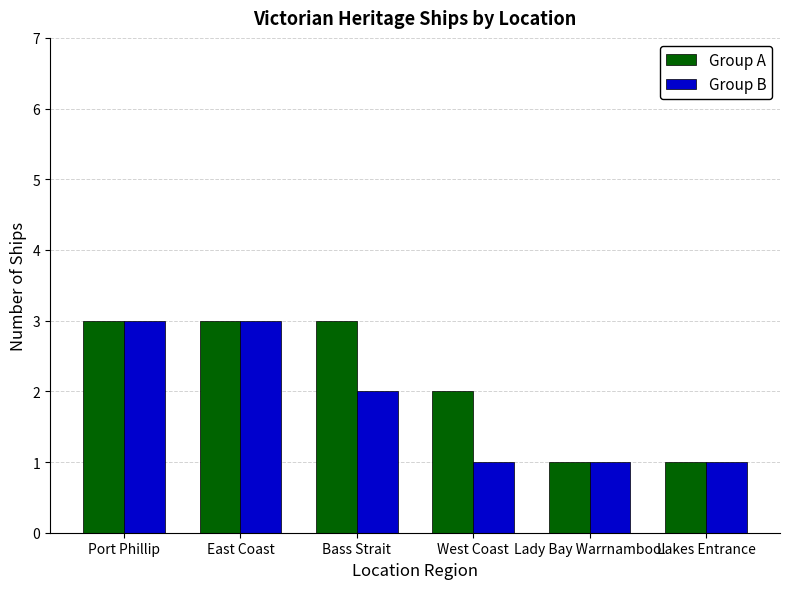

The value of Group A at Lakes Entrance is 2. True or false?

False